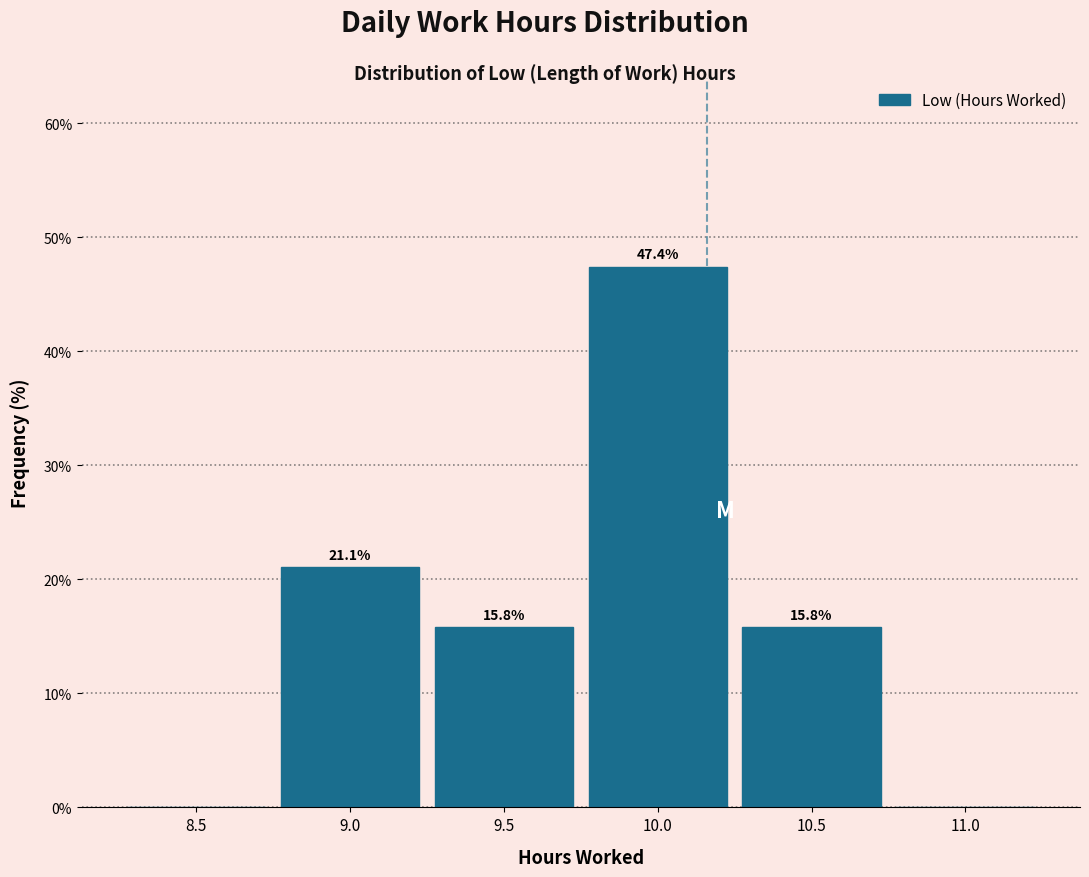

Reading left to right, transcribe all the data shown in this chart.

8.5=0.0	9.0=21.1	9.5=15.8	10.0=47.4	10.5=15.8	11.0=0.0